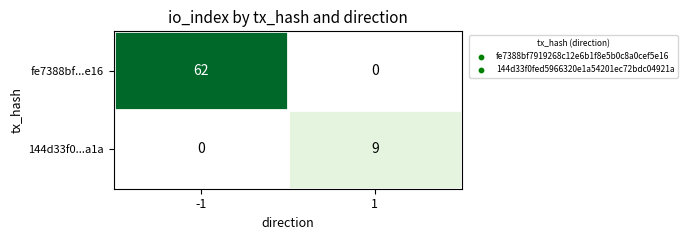

How many data points does each series have?

2